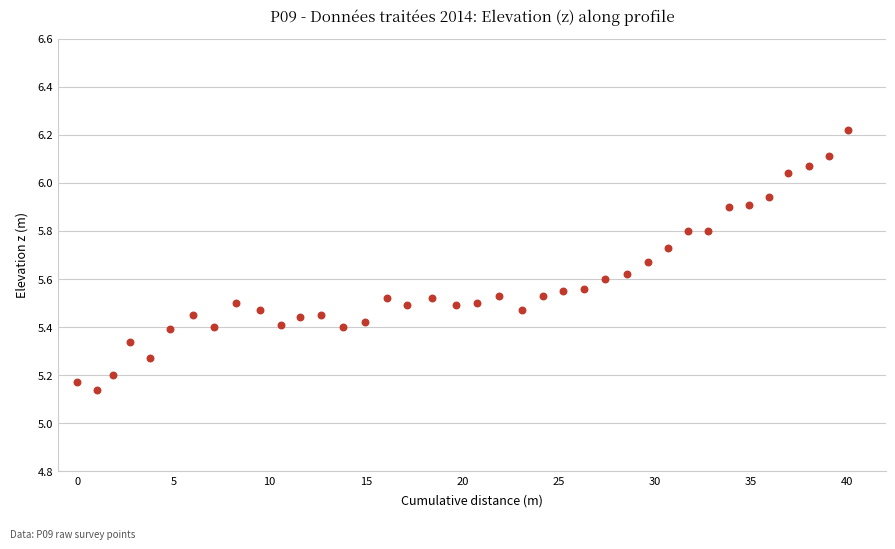

What is the range of Y values (max minus min)?

1.1